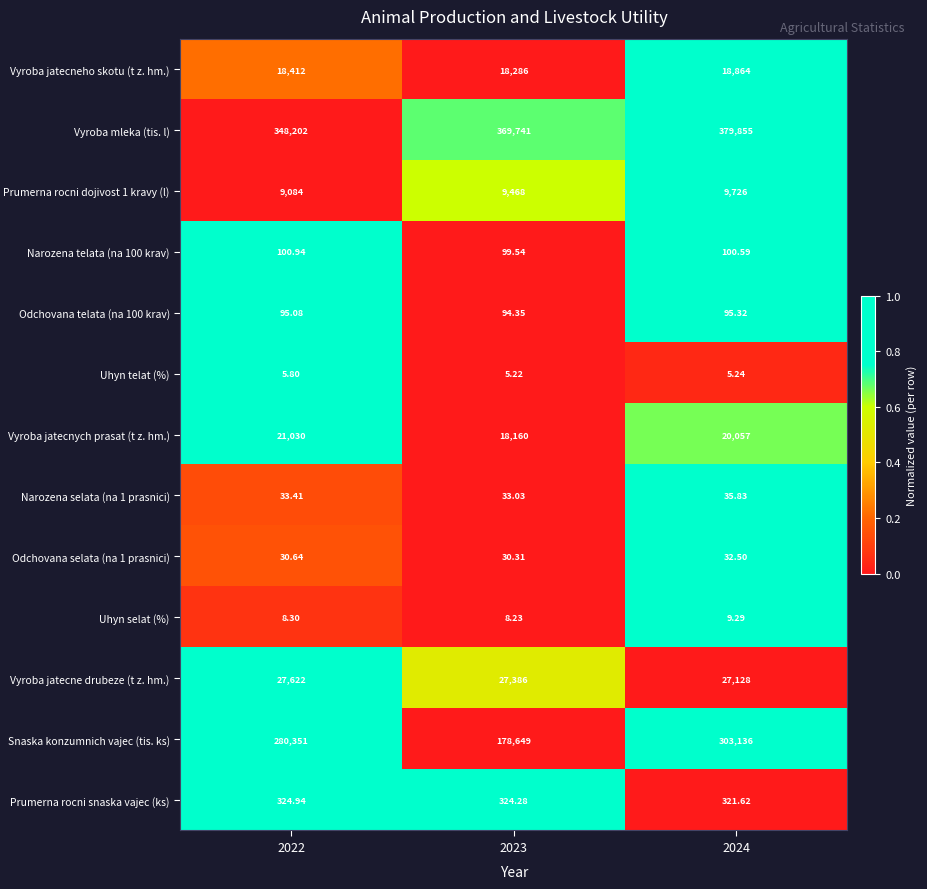

Rank the series at 2022 from lowest to highest value.

Uhyn telat (%), Uhyn selat (%), Odchovana selata (na 1 prasnici), Narozena selata (na 1 prasnici), Odchovana telata (na 100 krav), Narozena telata (na 100 krav), Prumerna rocni snaska vajec (ks), Prumerna rocni dojivost 1 kravy (l), Vyroba jatecneho skotu (t z. hm.), Vyroba jatecnych prasat (t z. hm.), Vyroba jatecne drubeze (t z. hm.), Snaska konzumnich vajec (tis. ks), Vyroba mleka (tis. l)